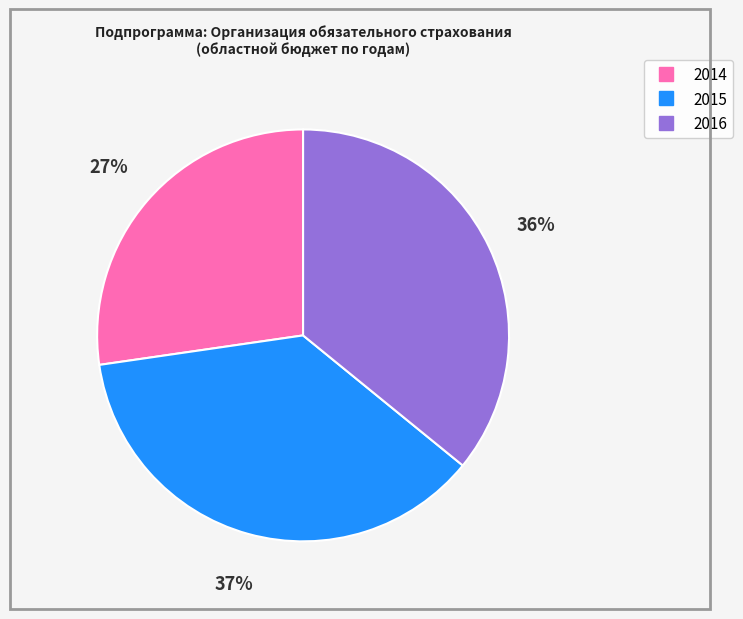

To the nearest percent, what is the average slice percentage?

33%